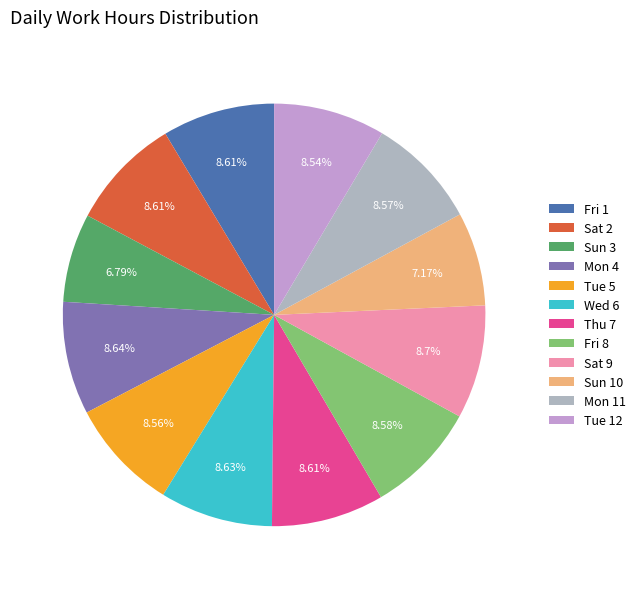

To the nearest percent, what is the difference between the largest and smallest slice percentages?

2%